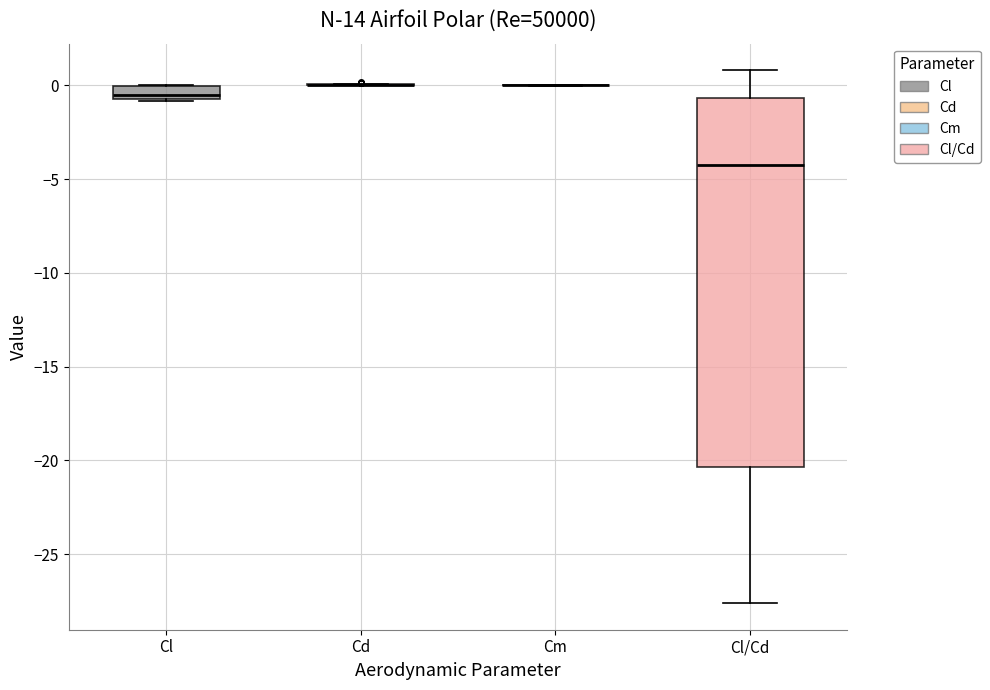

Comparing the boxes themselves (not the whiskers), which one is the tallest?

Cl/Cd